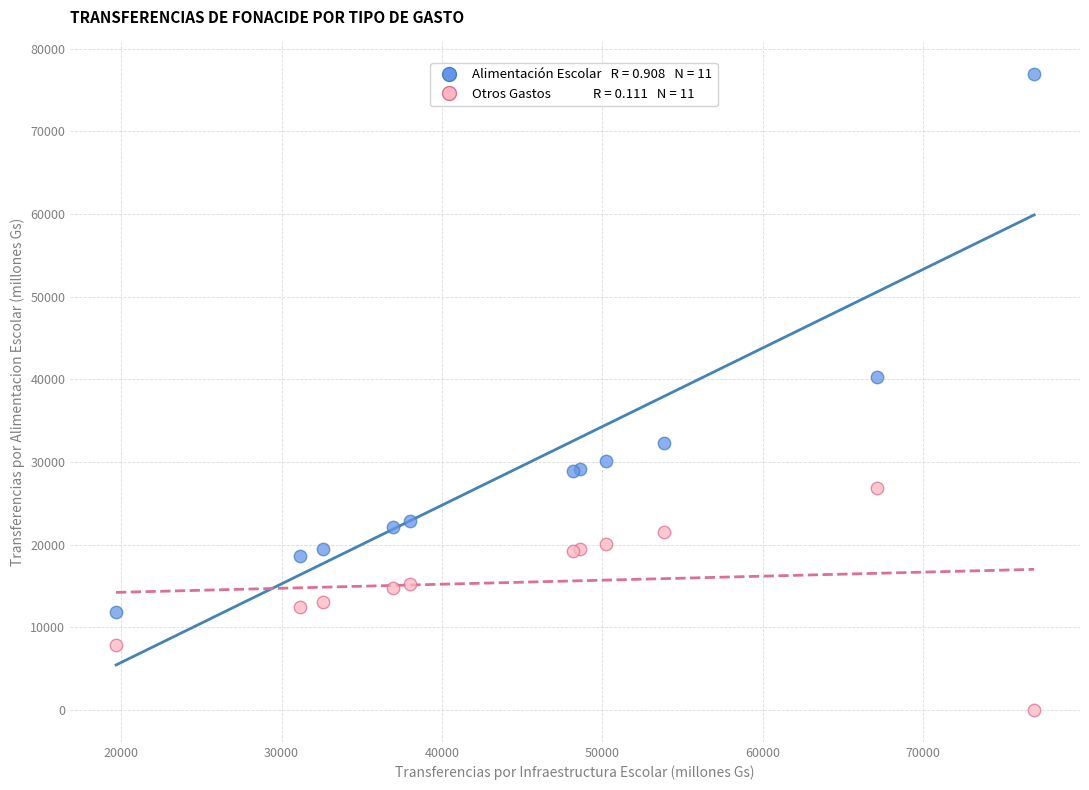

Across all series, what Y value is closest to 38453?

40256.4